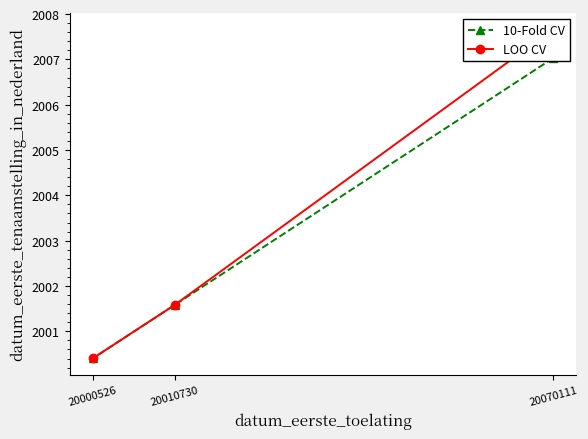

Which category has the lowest value in the 10-Fold CV series?

20000526